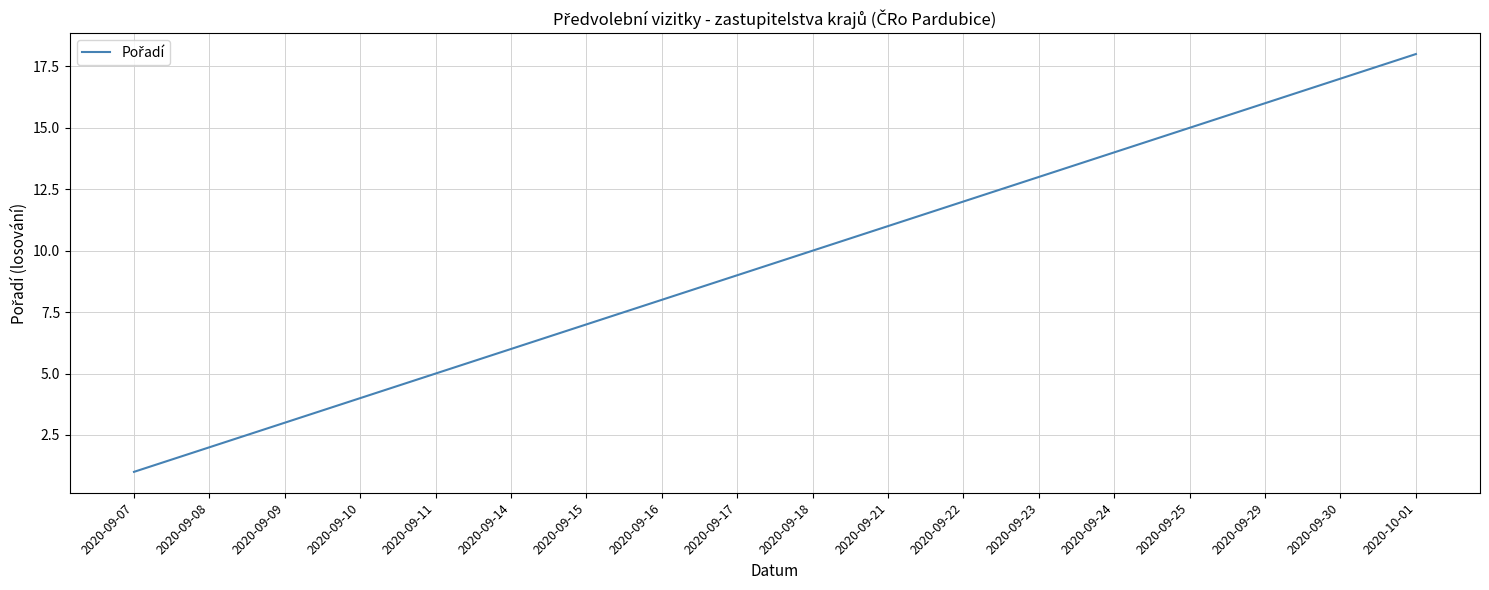

What value does the data have at 2020-09-29, to the nearest 10?

20